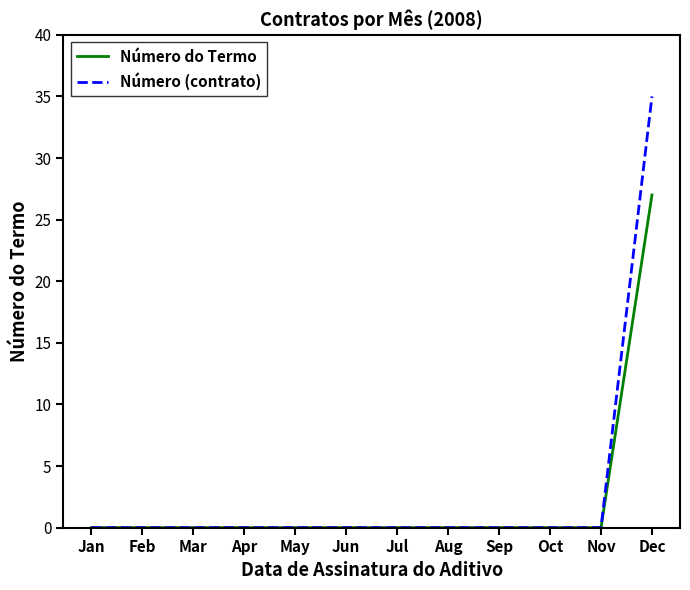

Is it true that Número (contrato) equals -18 at Jun?

False